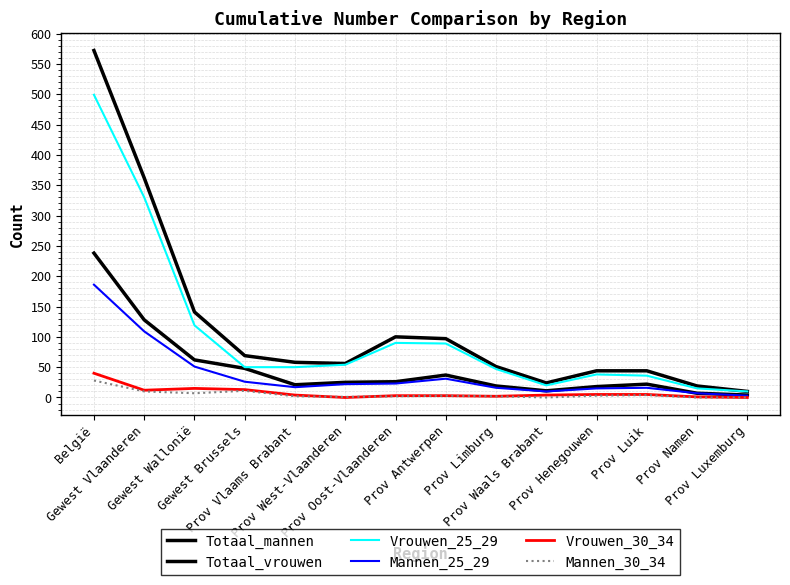

Reading left to right, list all the values displayed in this chart.

Totaal_mannen: 238	128	62	48	21	25	26	37	19	11	18	22	7	4
Totaal_vrouwen: 572	362	141	69	58	56	100	97	51	24	44	44	19	10
Vrouwen_25_29: 499	330	119	50	50	54	90	89	47	20	38	36	15	10
Mannen_25_29: 186	109	51	26	17	22	23	31	16	10	15	16	7	3
Vrouwen_30_34: 40	12	15	13	4	0	3	3	2	4	5	5	1	0
Mannen_30_34: 28	10	7	11	2	1	2	3	2	0	3	4	0	0